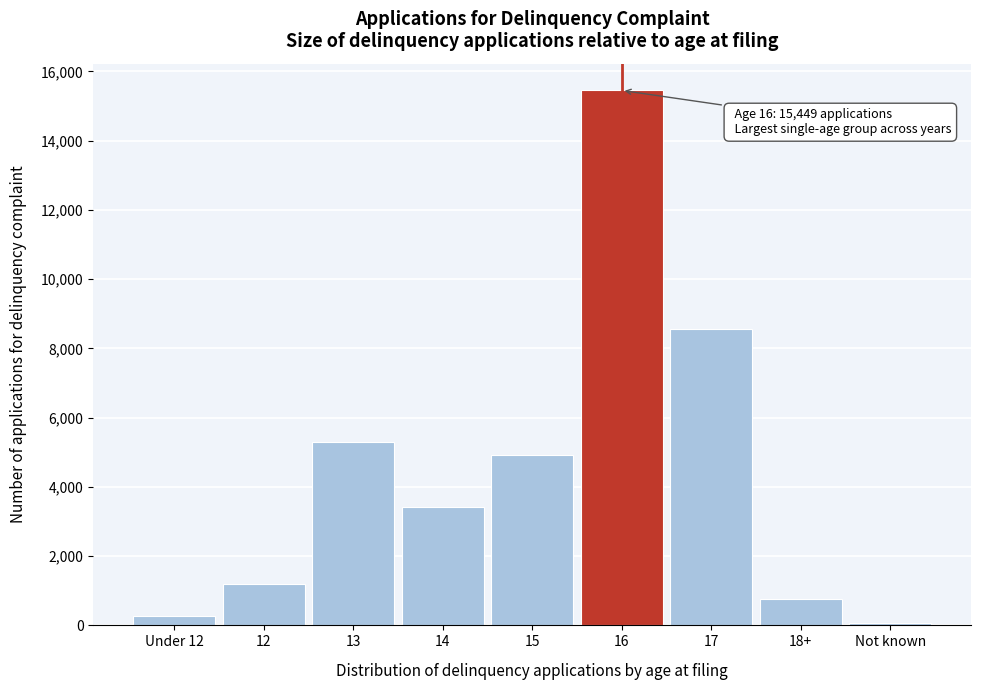

Reading right to left, transcribe all the data shown in this chart.

81	763	8551	15449	4915	3431	5285	1200	273